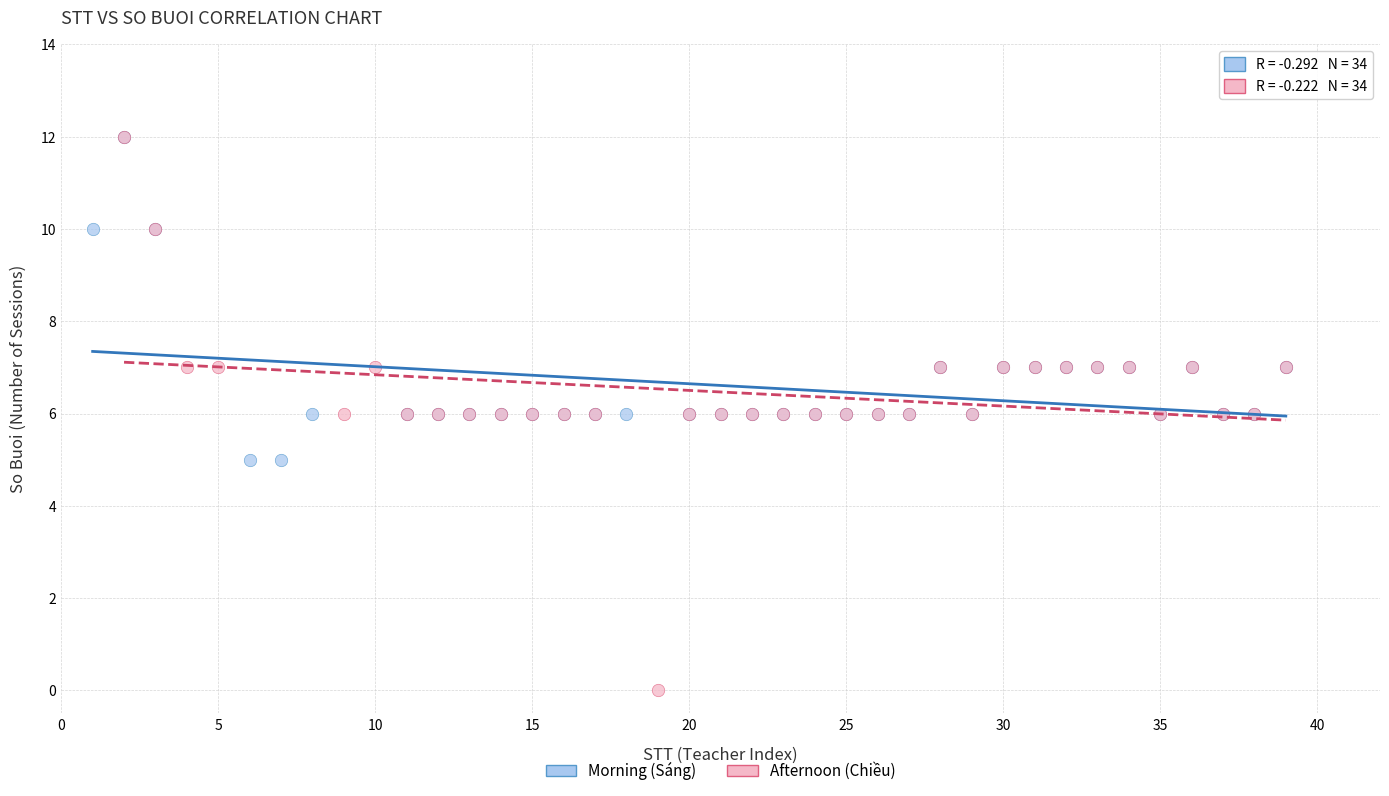

Which series contains the lowest Y value?

Afternoon (Chiều)